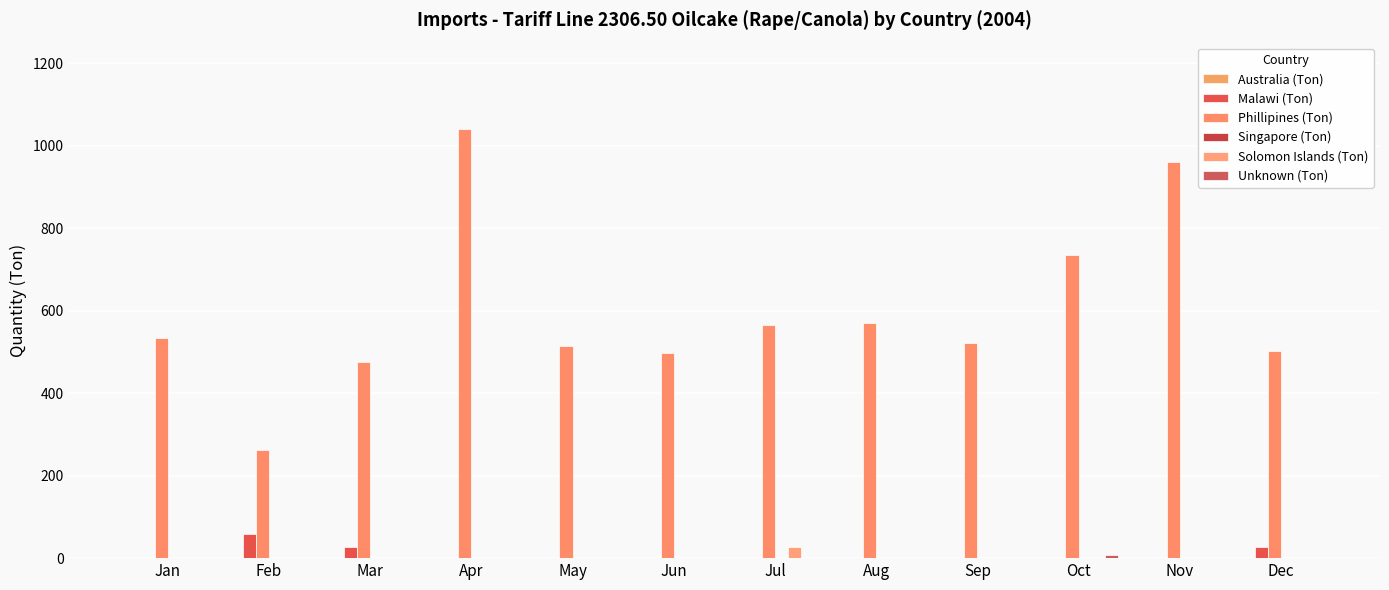

Reading right to left, list all the values displayed in this chart.

Australia (Ton): Dec=0	Nov=0	Oct=0	Sep=0	Aug=0	Jul=0	Jun=0	May=0	Apr=0	Mar=0	Feb=0	Jan=0
Malawi (Ton): Dec=28	Nov=0	Oct=0	Sep=0	Aug=0	Jul=0	Jun=0	May=0	Apr=0	Mar=28	Feb=58	Jan=0
Phillipines (Ton): Dec=503	Nov=961	Oct=736	Sep=521	Aug=571	Jul=565	Jun=498	May=514	Apr=1042	Mar=475	Feb=262	Jan=534
Singapore (Ton): Dec=0	Nov=0	Oct=0	Sep=0	Aug=0	Jul=0	Jun=0	May=0	Apr=0	Mar=0	Feb=0	Jan=0
Solomon Islands (Ton): Dec=0	Nov=0	Oct=0	Sep=0	Aug=0	Jul=28	Jun=0	May=0	Apr=0	Mar=0	Feb=0	Jan=0
Unknown (Ton): Dec=0	Nov=0	Oct=8	Sep=1	Aug=0	Jul=0	Jun=0	May=0	Apr=0	Mar=0	Feb=0	Jan=0